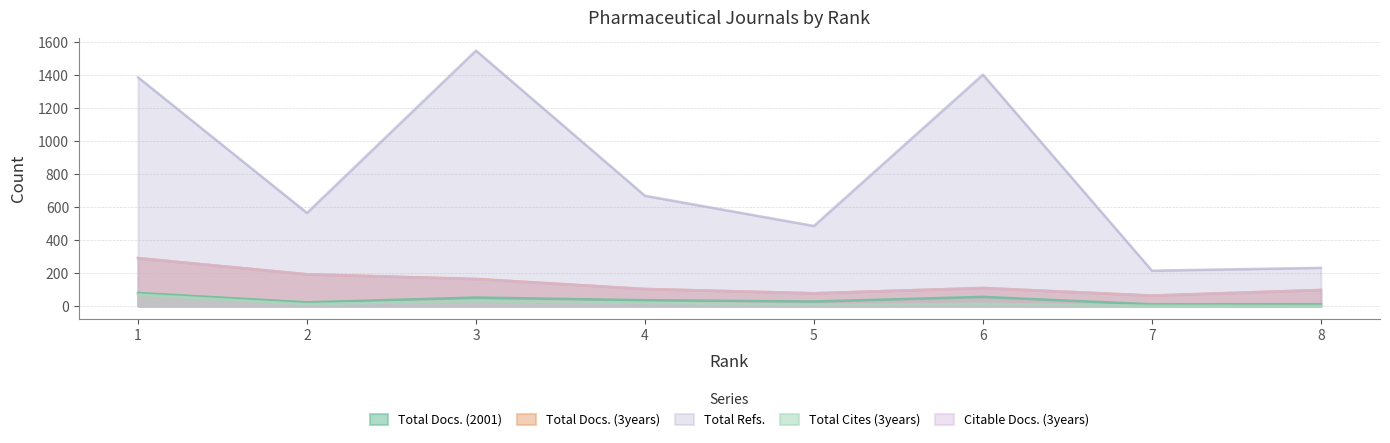

What is the value of the Total Refs. point at the 6th from the left?

1403